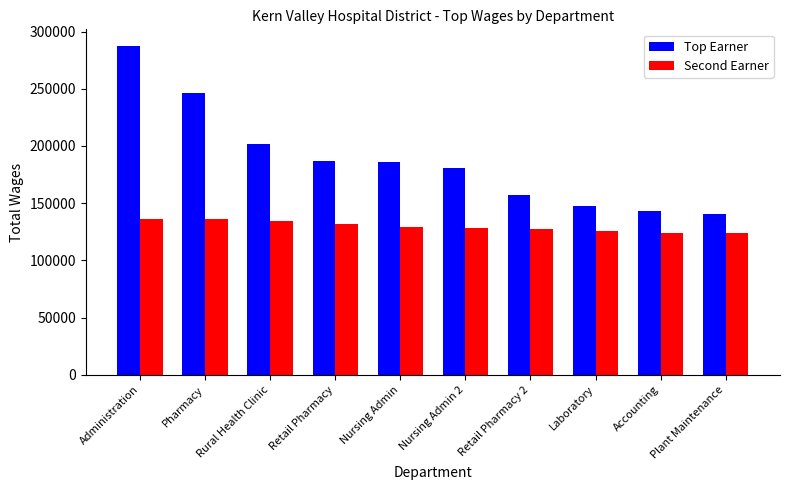

What is the average value of the Second Earner series?

129711